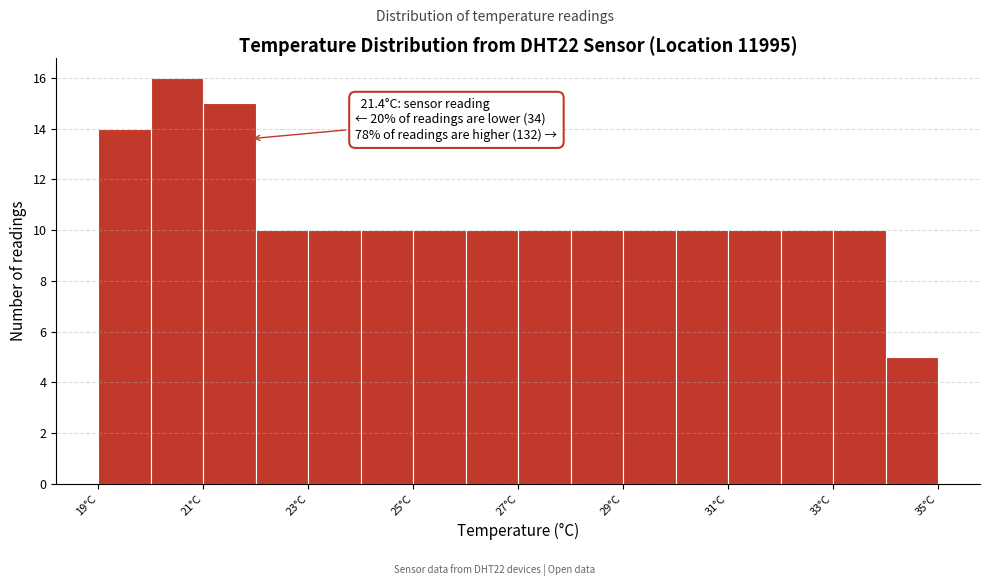

Over which range of the x-axis is the bar tallest?

20 to 21